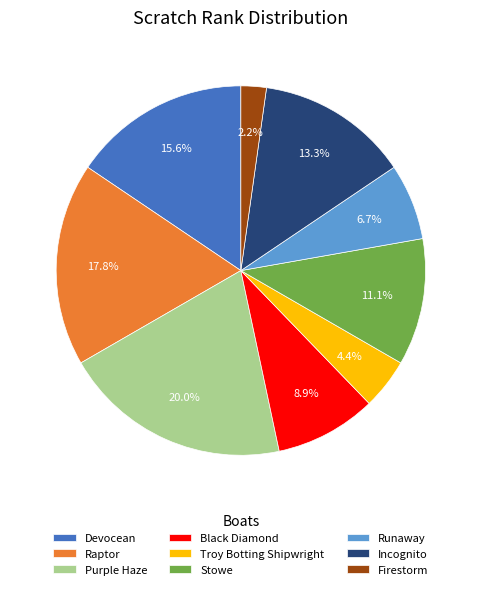

Is it true that Stowe is 1% of the pie?

False